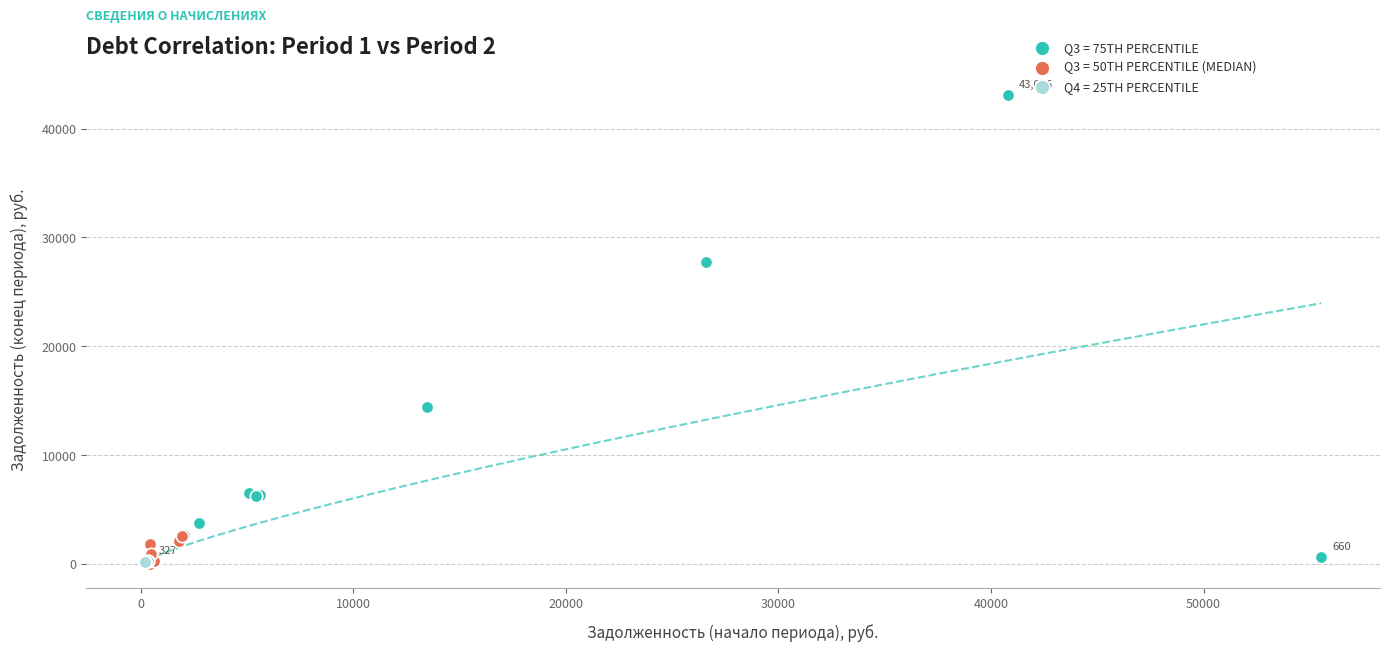

What are all the series names shown in the legend?

Q3 = 75TH PERCENTILE, Q3 = 50TH PERCENTILE (MEDIAN), Q4 = 25TH PERCENTILE